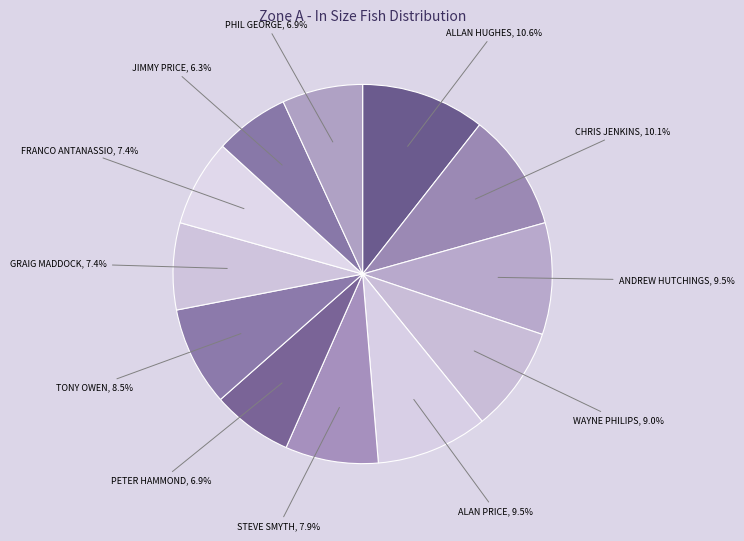

How many slices are in this pie chart?

12